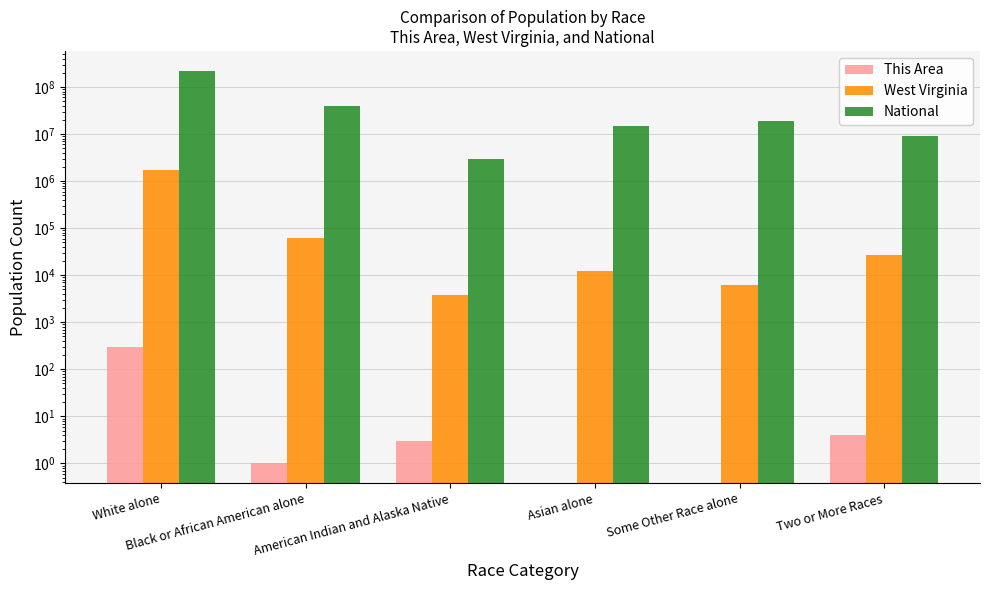

List the labels in order of This Area value, smallest first.

Asian alone, Some Other Race alone, Black or African American alone, American Indian and Alaska Native, Two or More Races, White alone